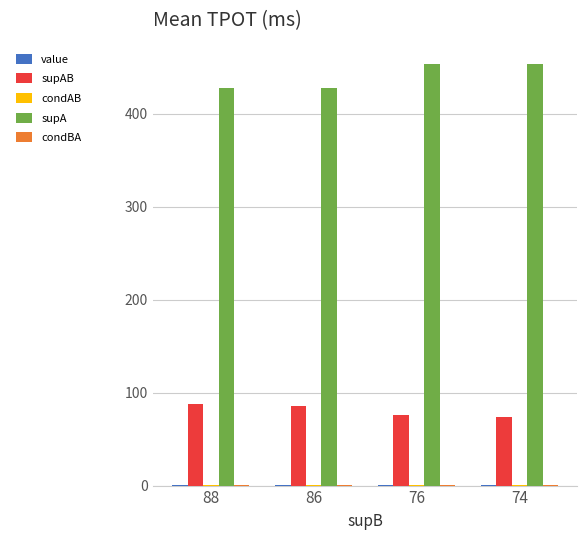

Is it true that supAB equals 121.9 at 86?

False